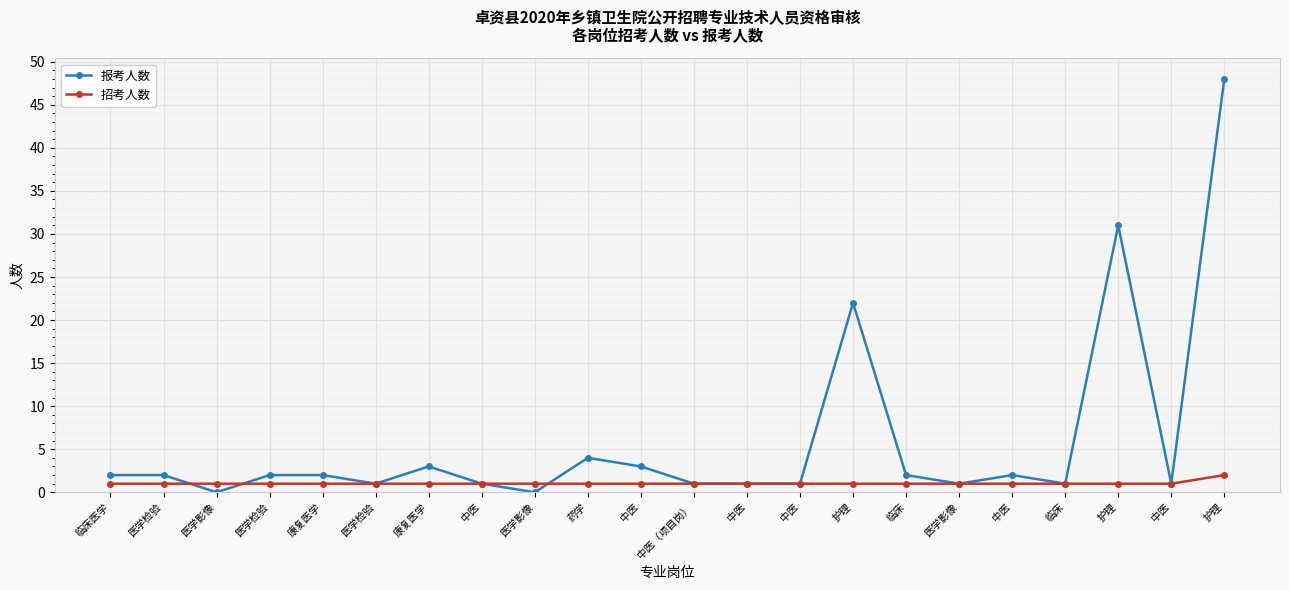

What are all the series names shown in the legend?

报考人数, 招考人数